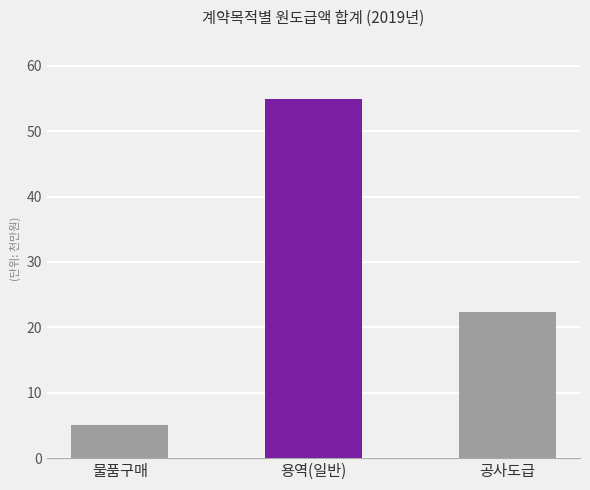

The chart shows a value of 79644231 at 물품구매. True or false?

False